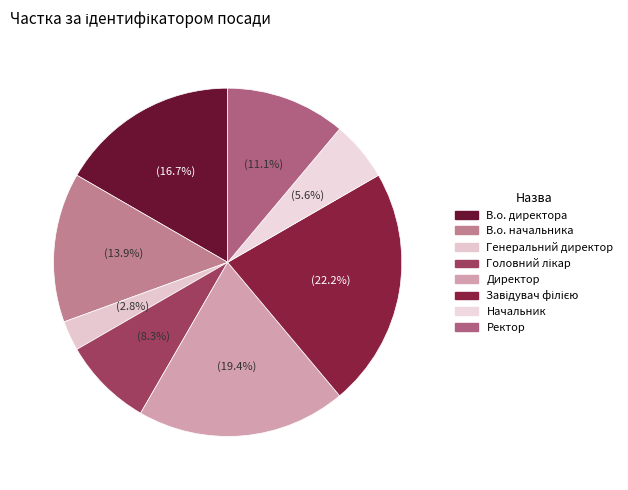

What is the smallest slice in the pie chart?

Генеральний директор